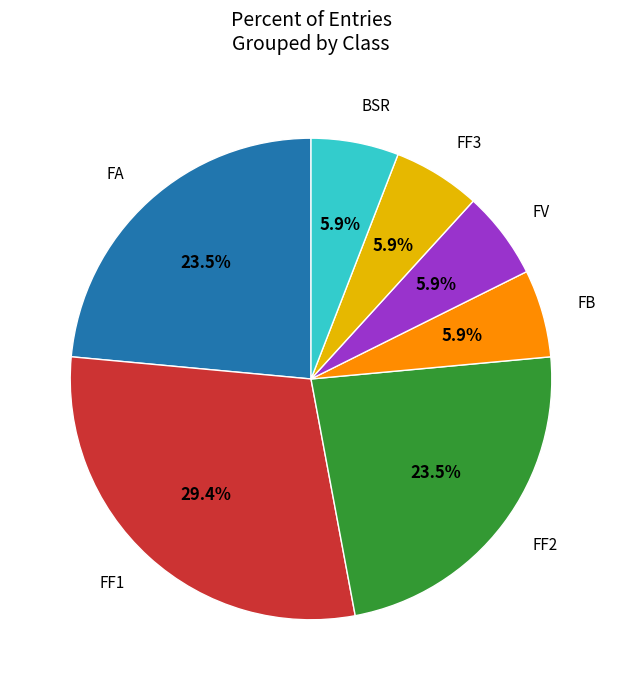

Is there a majority slice in this chart?

No